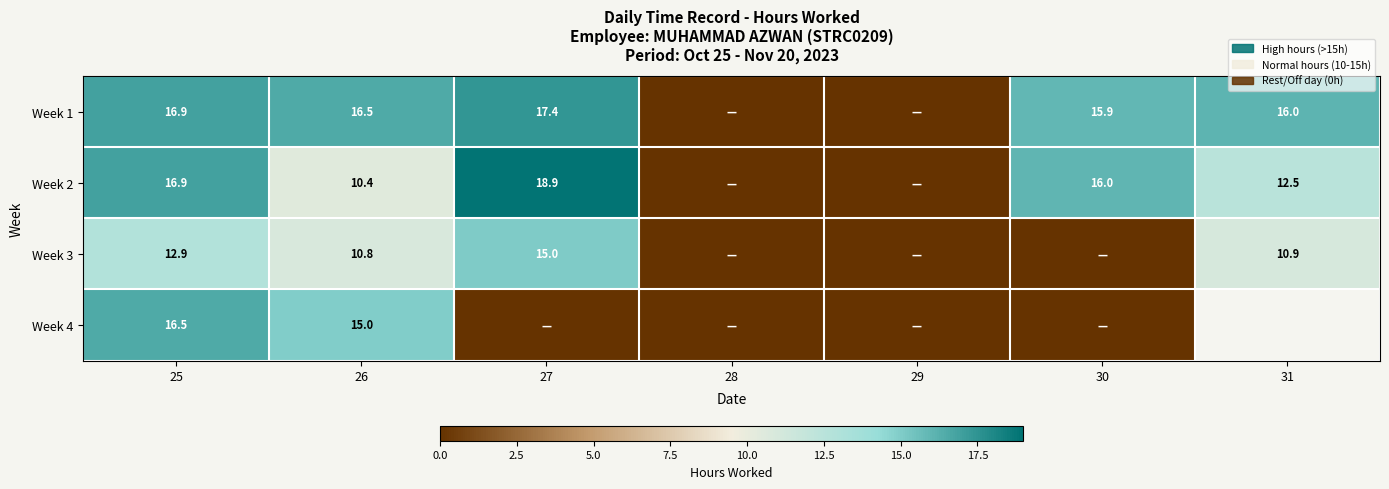

Which series has the largest total across all categories?

Week 1